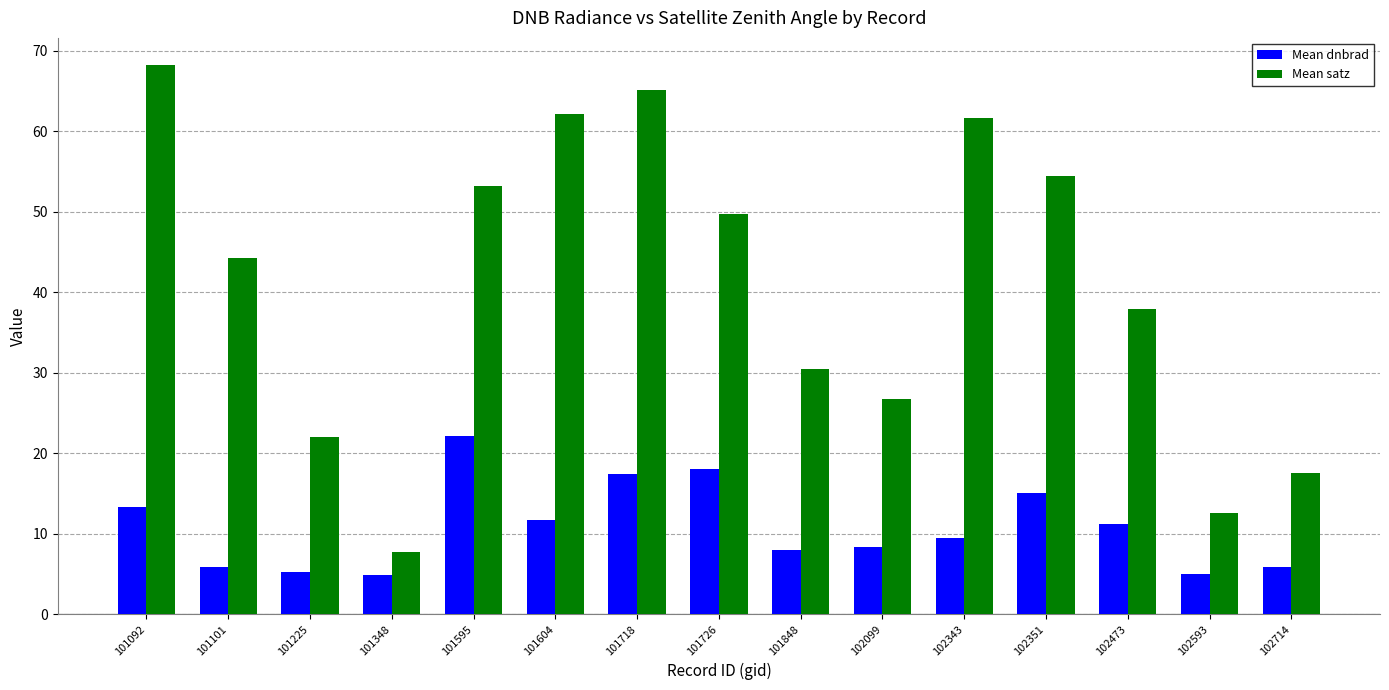

Where is Mean dnbrad nearest to the value 13?

101092